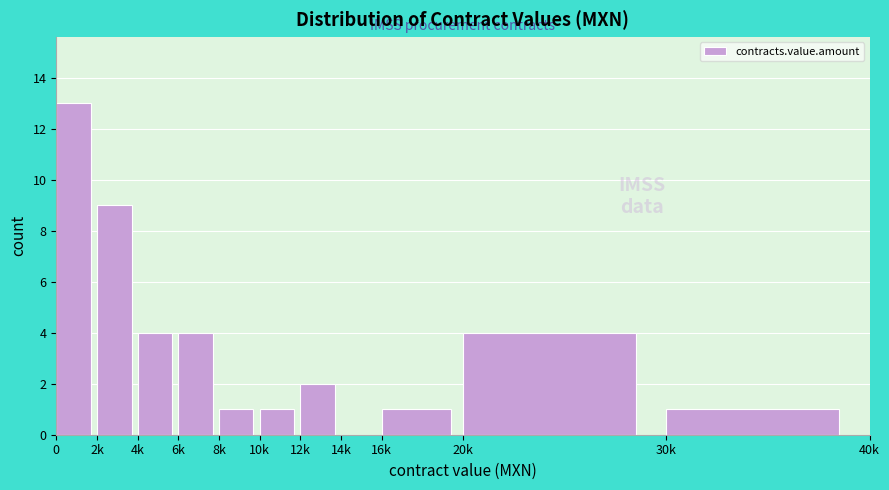

Reading right to left, list all the values displayed in this chart.

30k=1	20k=4	16k=1	14k=0	12k=2	10k=1	8k=1	6k=4	4k=4	2k=9	0=13